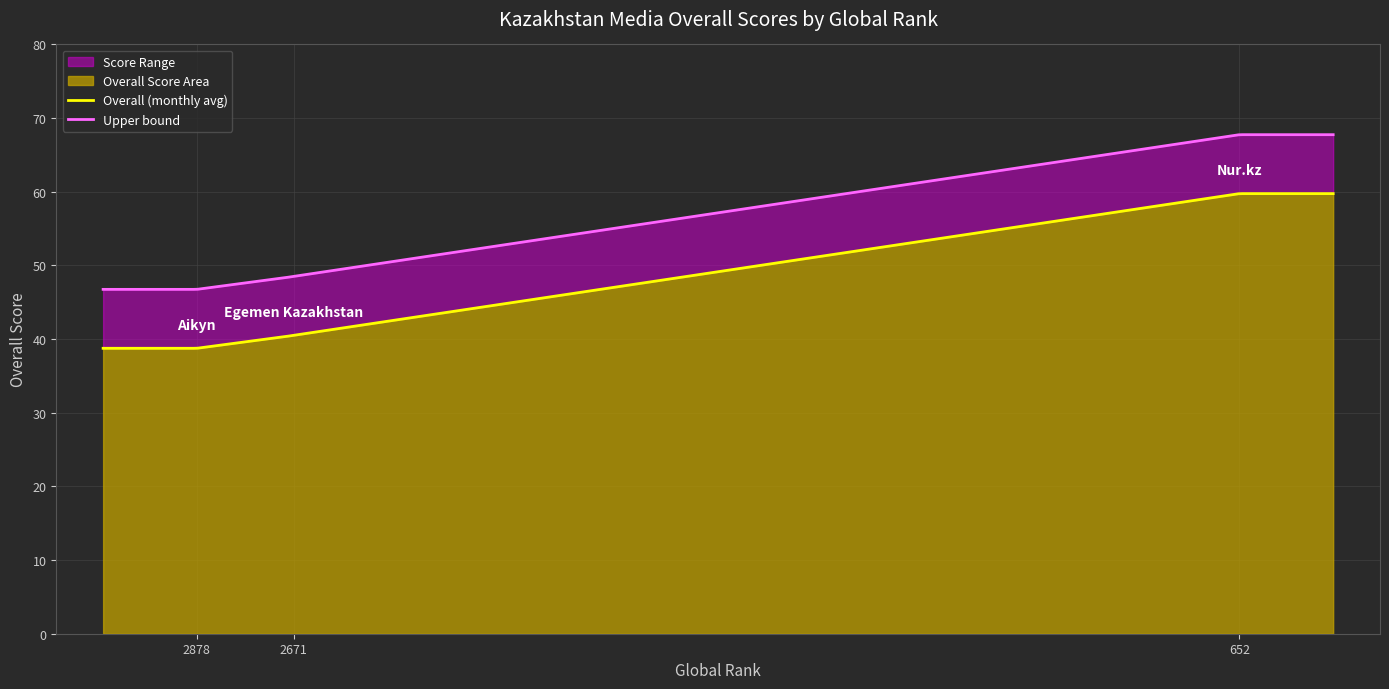

Reading right to left, list all the values displayed in this chart.

Nur.kz=59.8	Egemen Kazakhstan=40.5	Aikyn=38.8